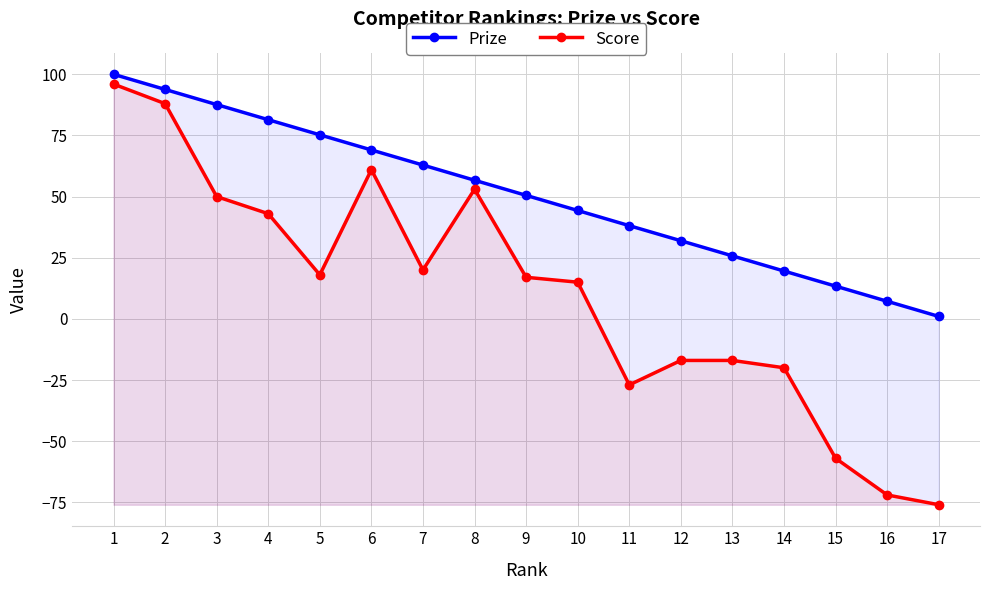

How many distinct data groups are displayed?

2